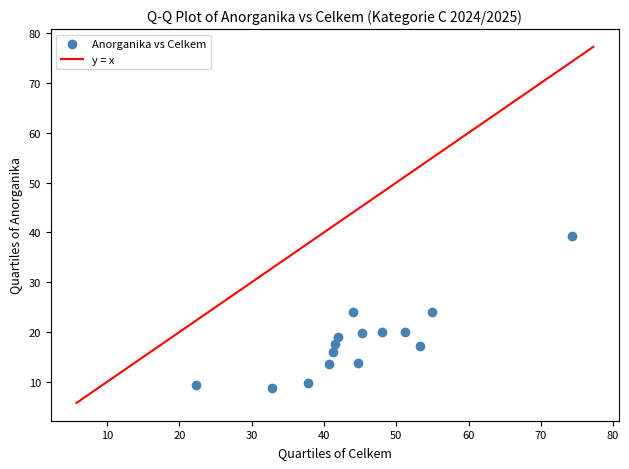

What is the range of Y values (max minus min)?

30.5